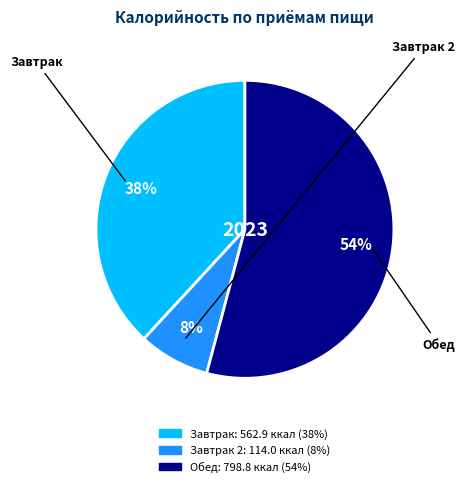

Does any single category account for the majority?

Yes